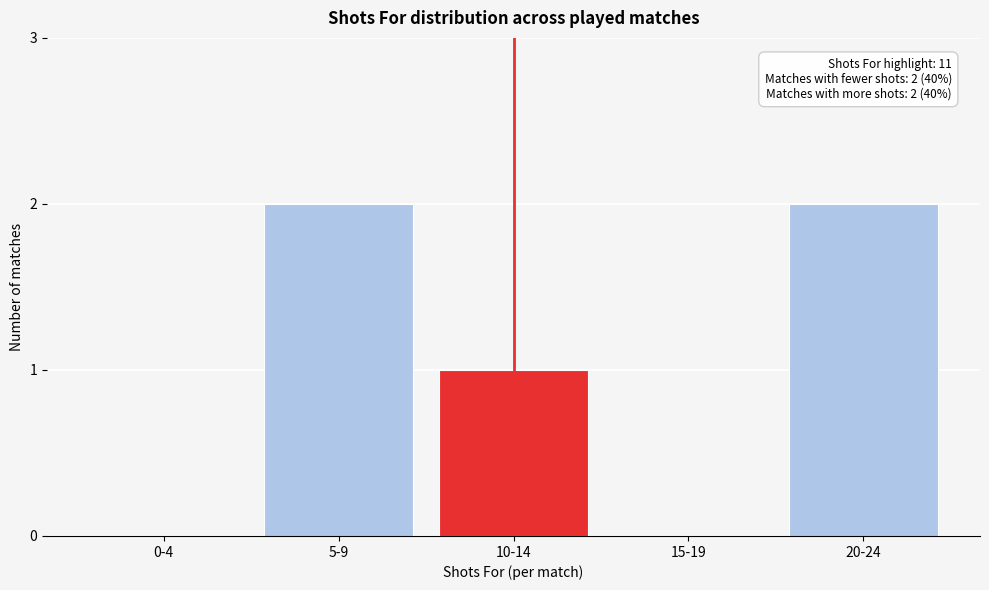

Reading left to right, extract all data points from this chart.

0-4=0	5-9=2	10-14=1	15-19=0	20-24=2